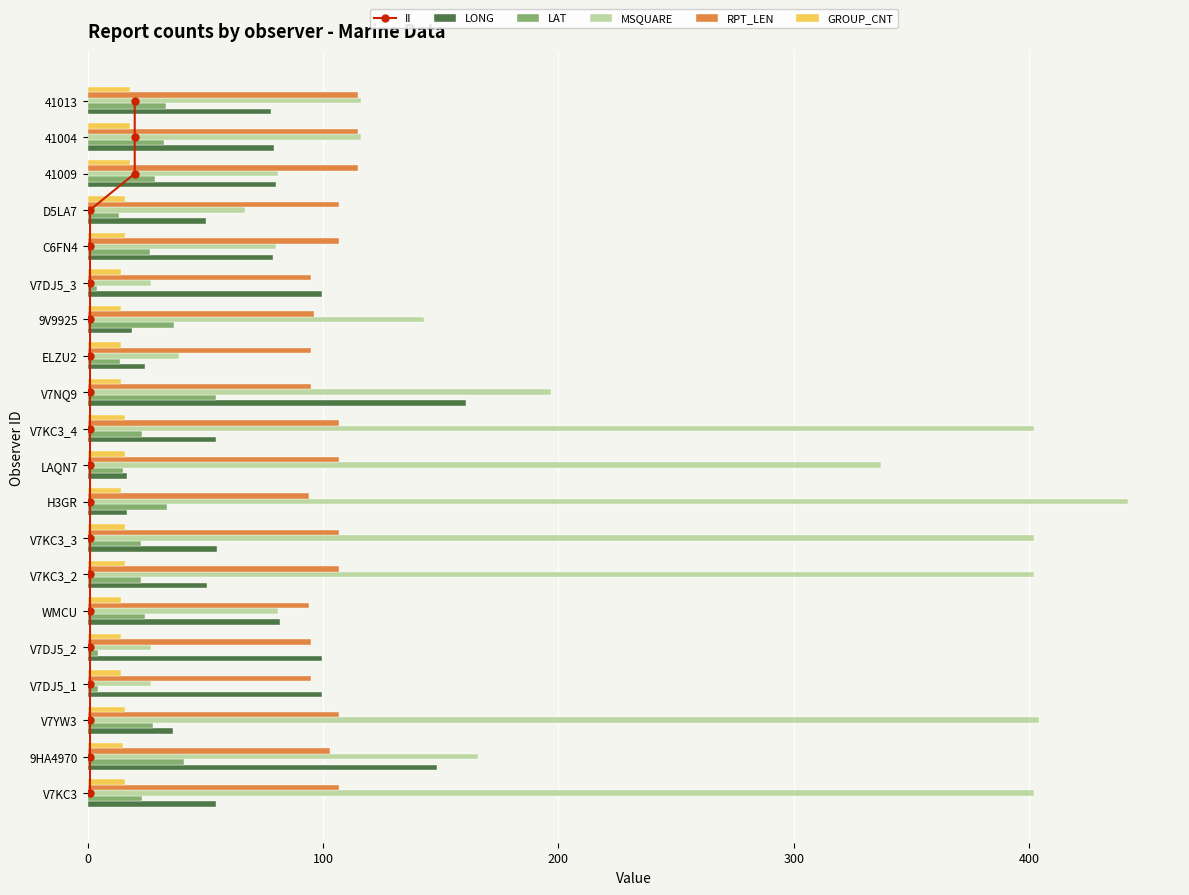

The LONG series shows 23.7 at V7KC3_2. True or false?

False